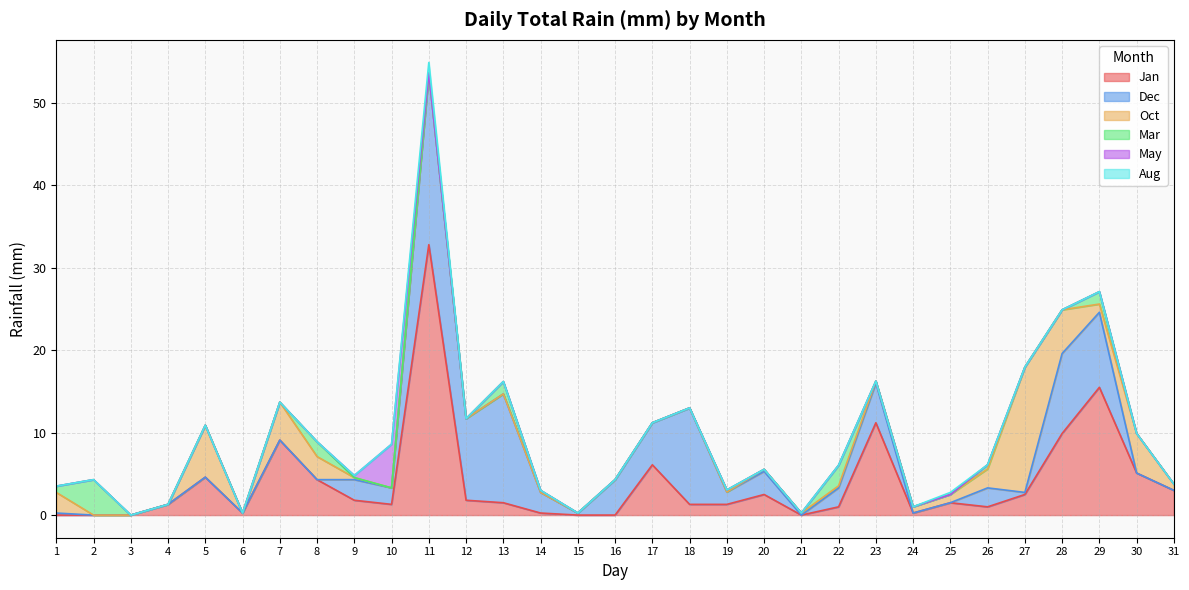

What are all the series names shown in the legend?

Jan, Dec, Oct, Mar, May, Aug